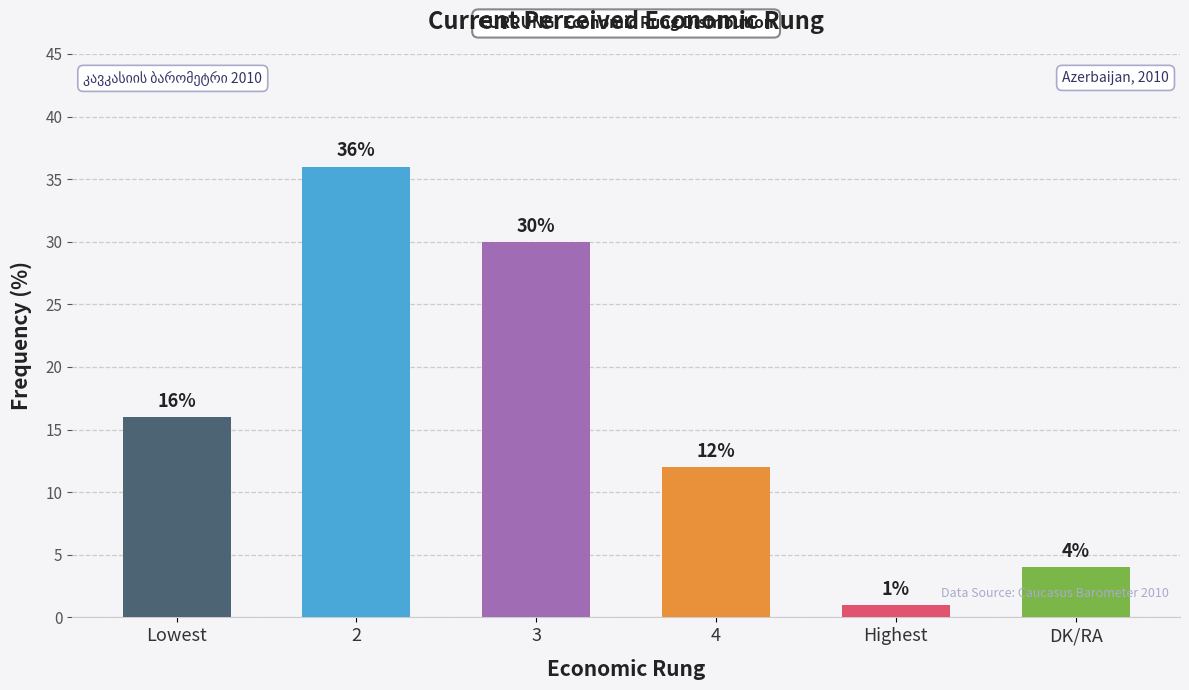

Which label corresponds to the smallest value in the chart?

Highest